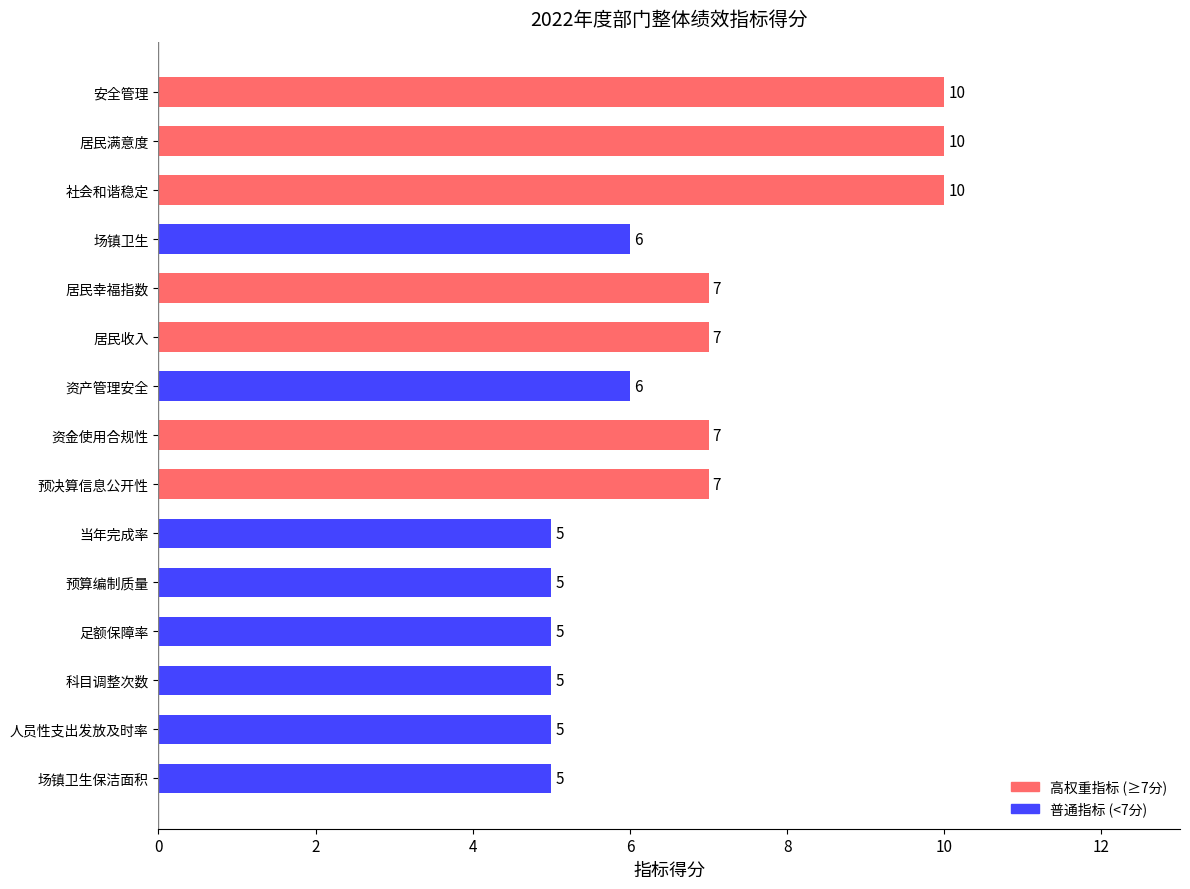

What is the sum of all values?

100